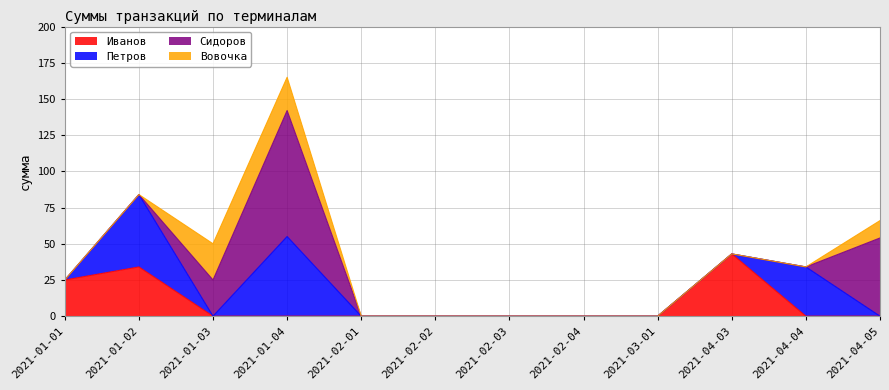

True or false: Петров and Вовочка cross at least once.

True